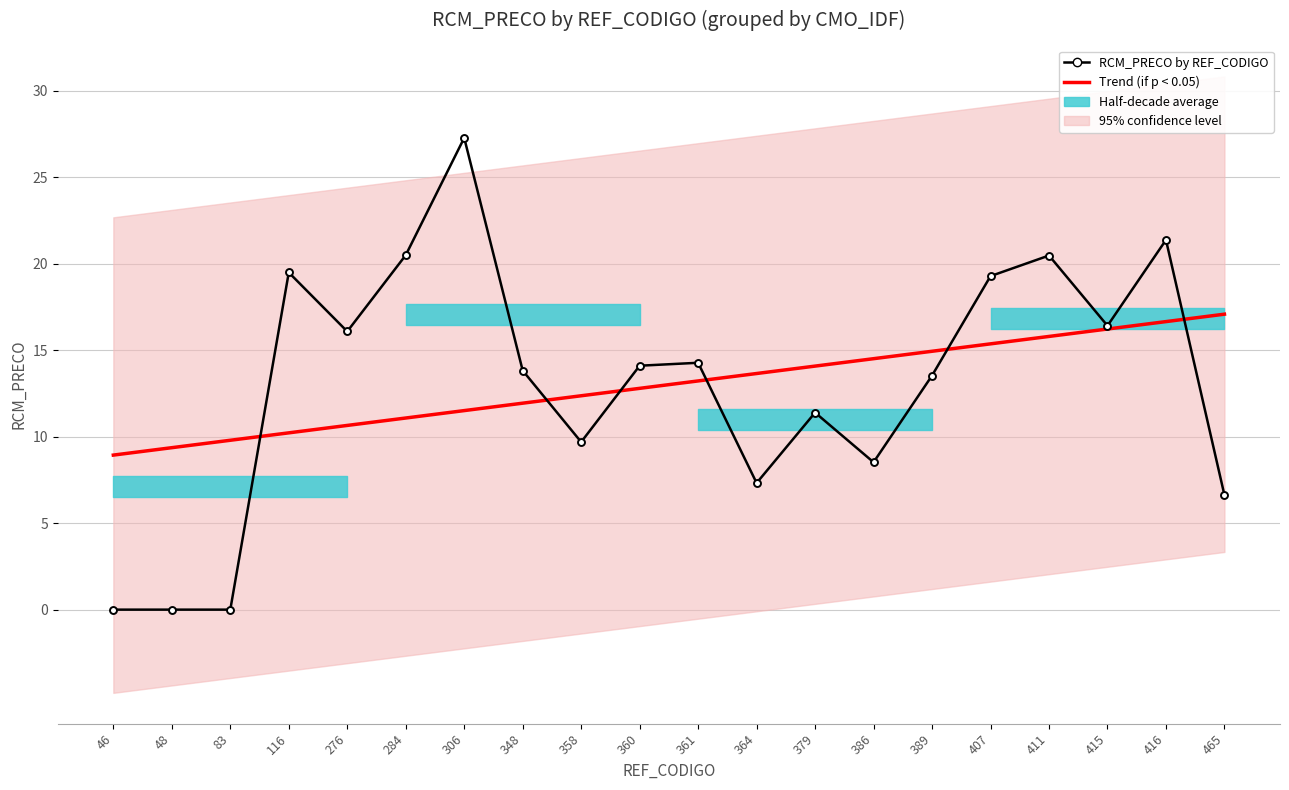

True or false: RCM_PRECO by REF_CODIGO has more than 0 interior local peaks.

True